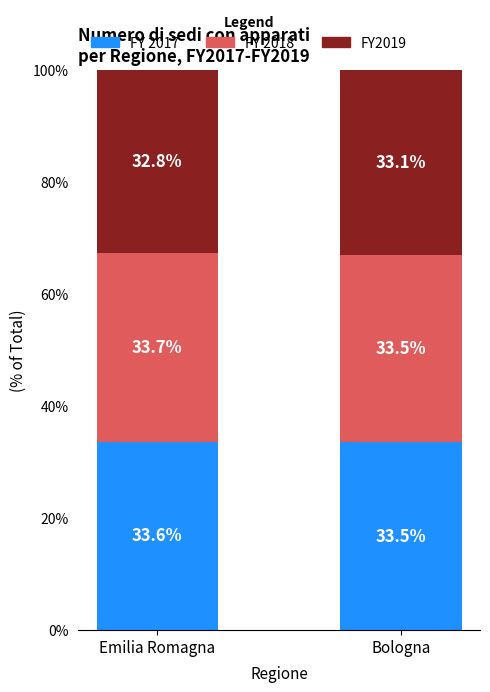

What is the maximum value for FY 2017?

33.6